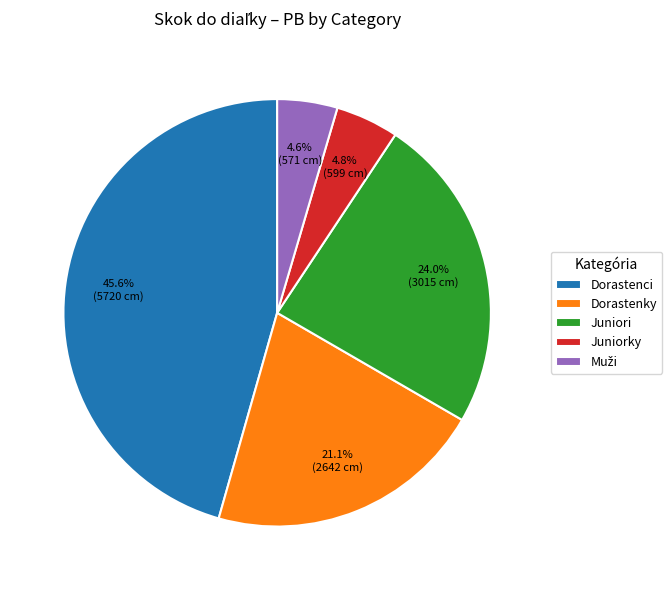

What is the ratio of the value at Dorastenky to the value at Juniorky?

4.4